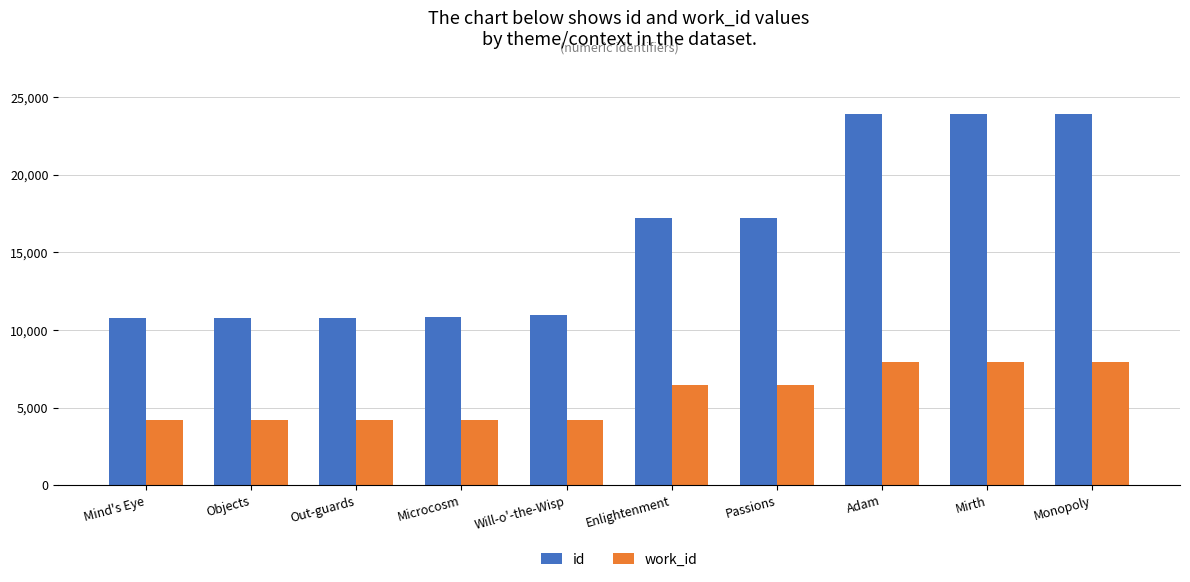

What value does the work_id series have at Enlightenment?

6479